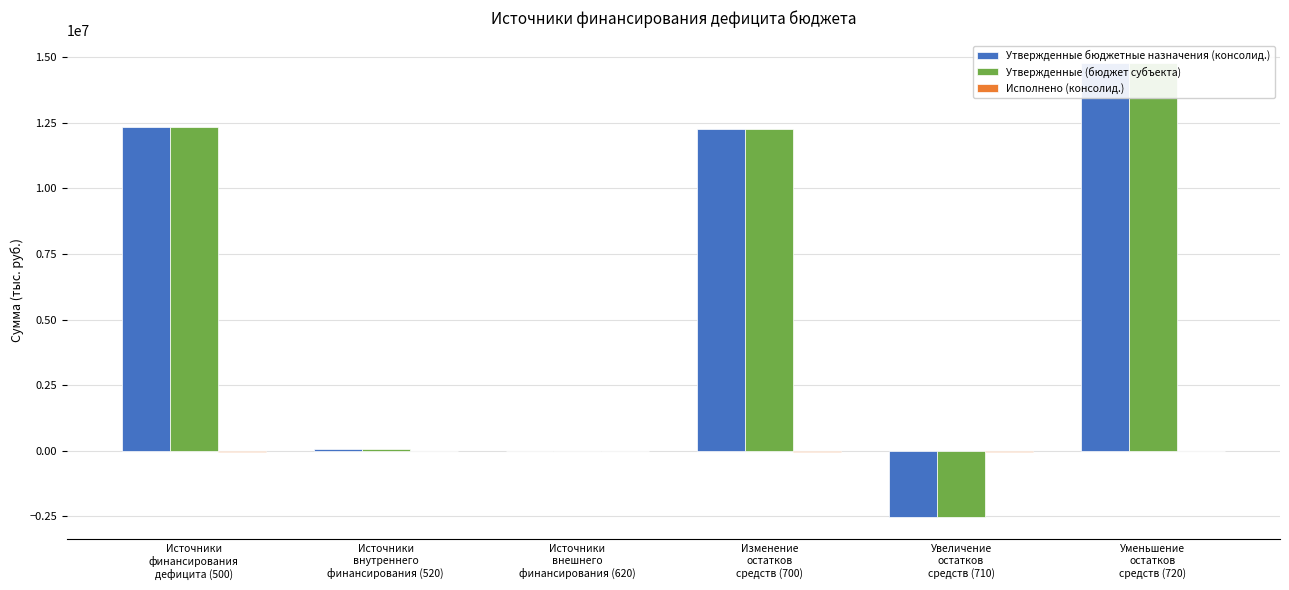

What is the sum of all Исполнено (консолид.) values?

-199361.6